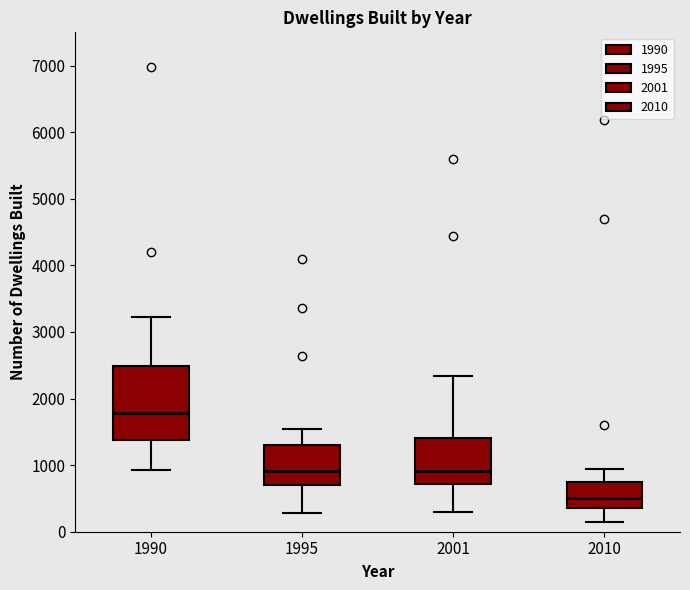

Which box is the tallest, from its lower edge to its upper edge?

1990